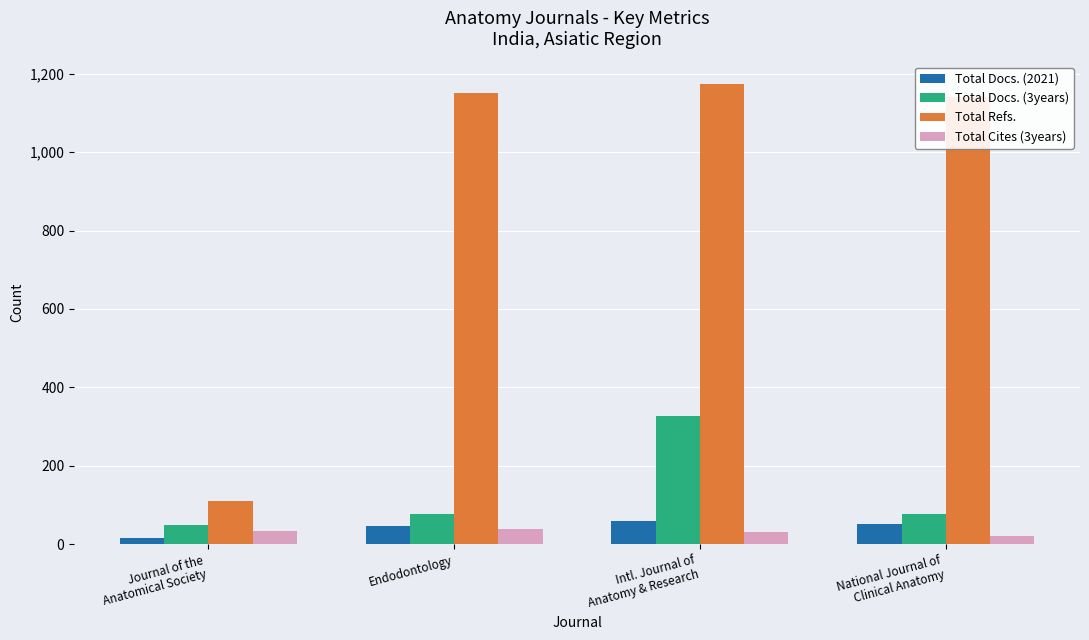

What is the spread (max minus min) of values at Endodontology?

1113